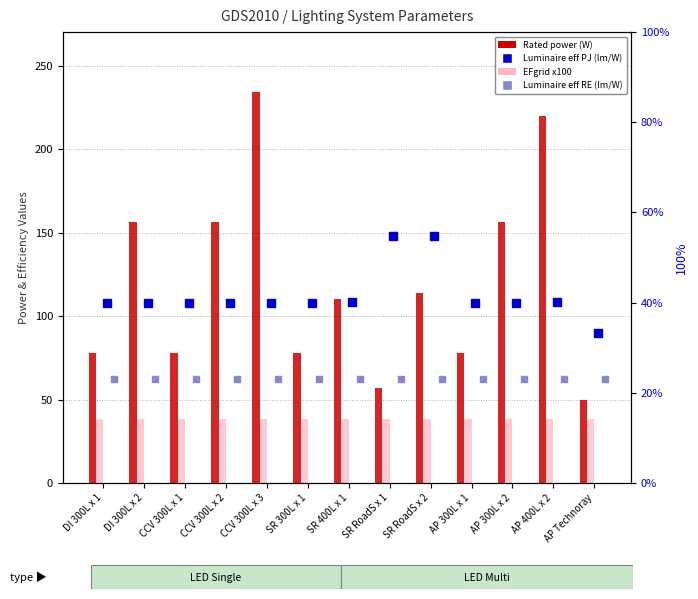

At how many categories does at least one series exceed 115?

7